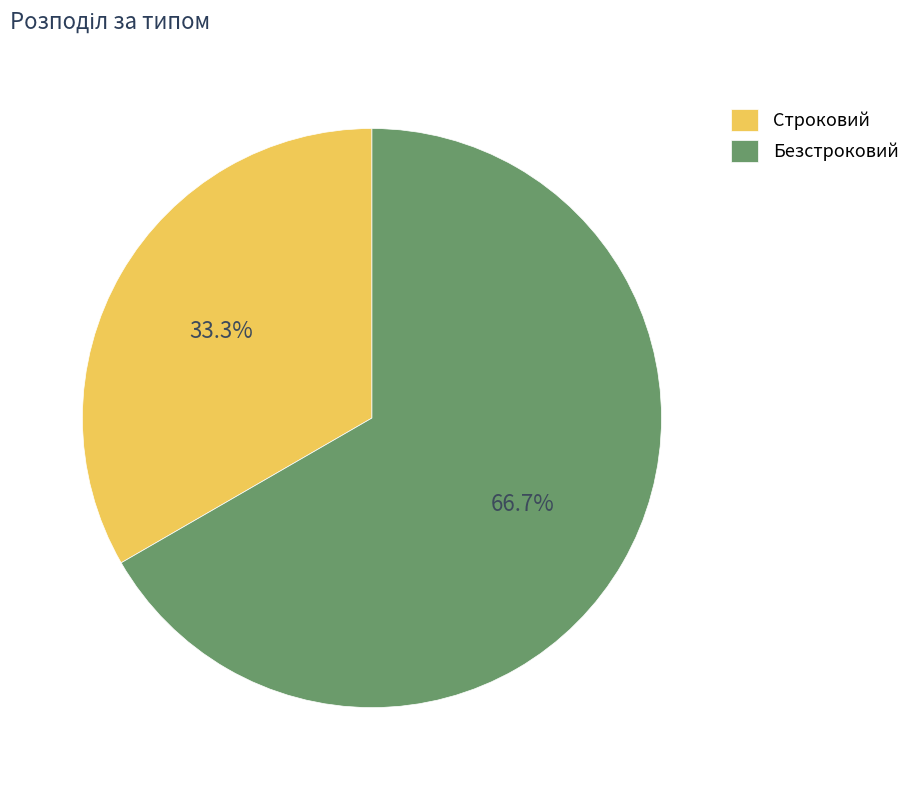

Does any single category account for the majority?

Yes